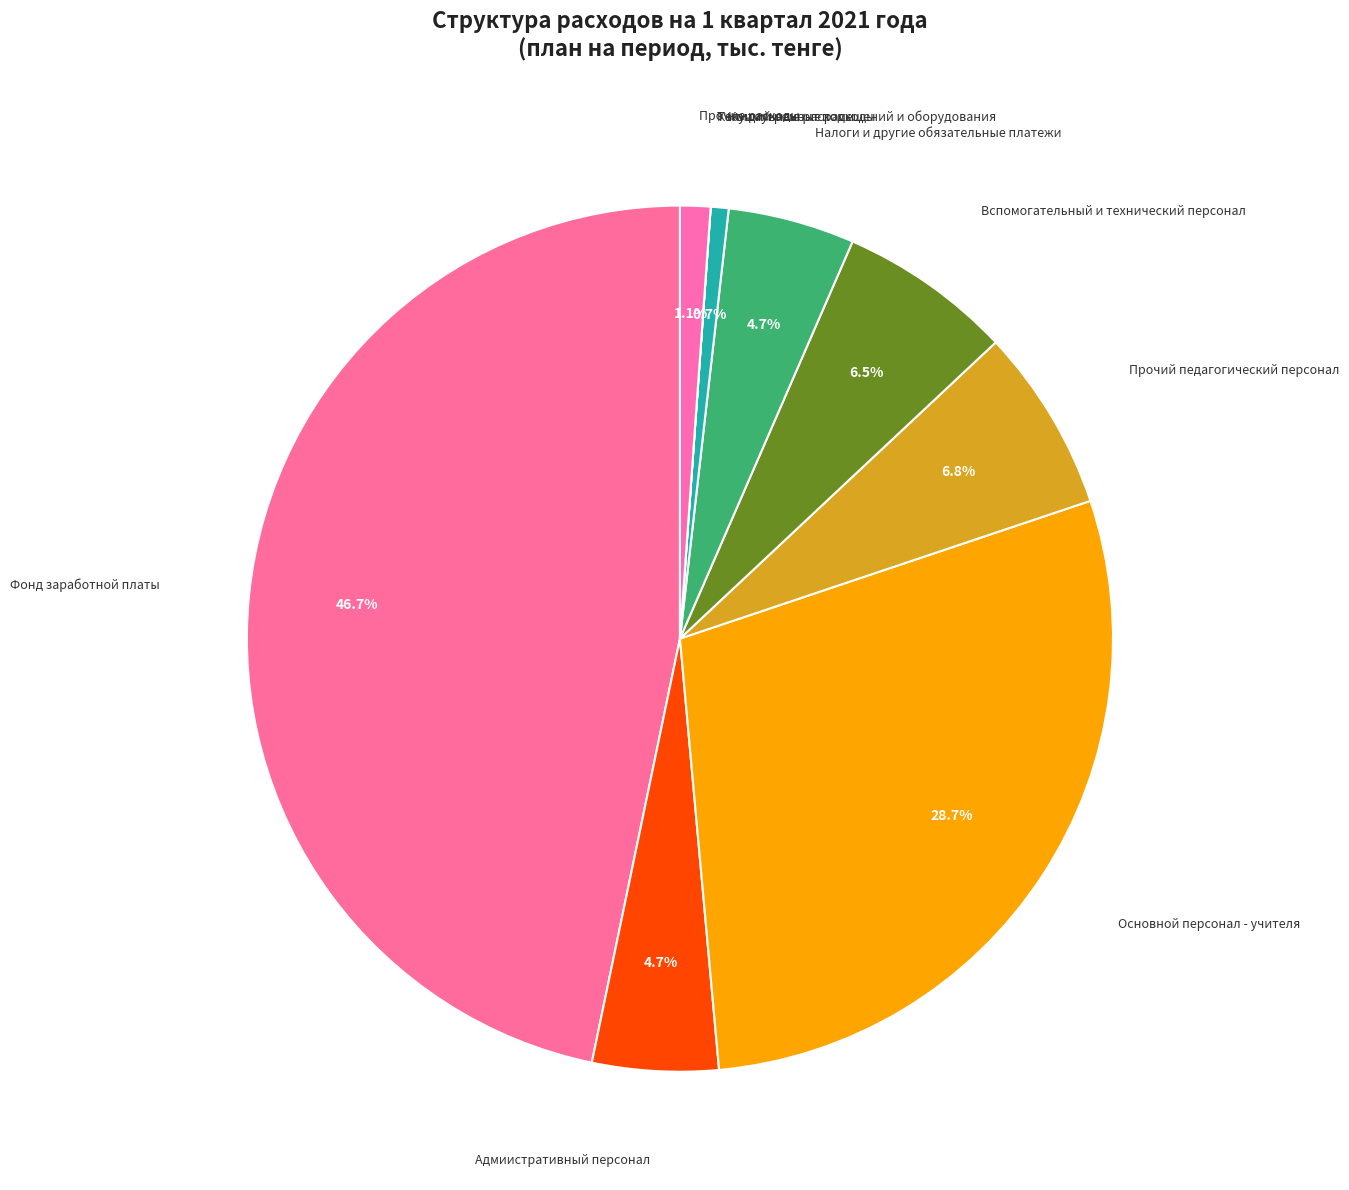

Approximately how many times larger is the value at Налоги и другие обязательные платежи compared to Коммунальные расходы?

7.1